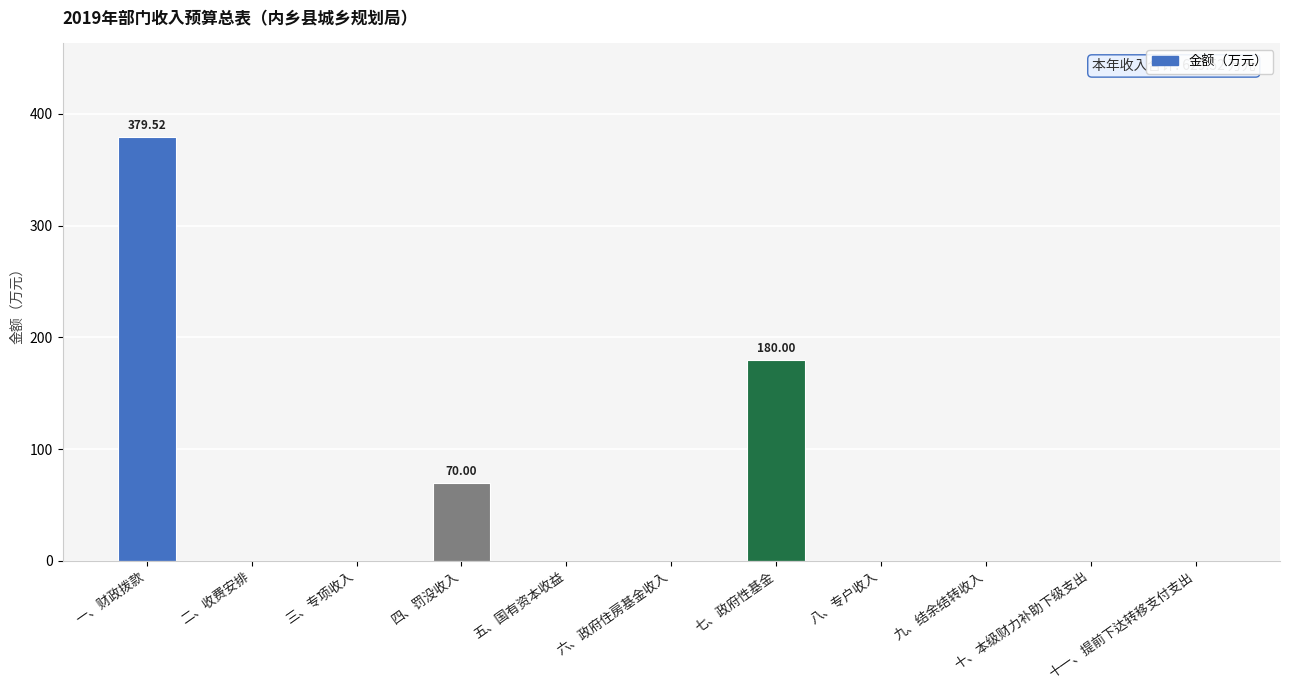

Does the chart contain stacked bars?

No